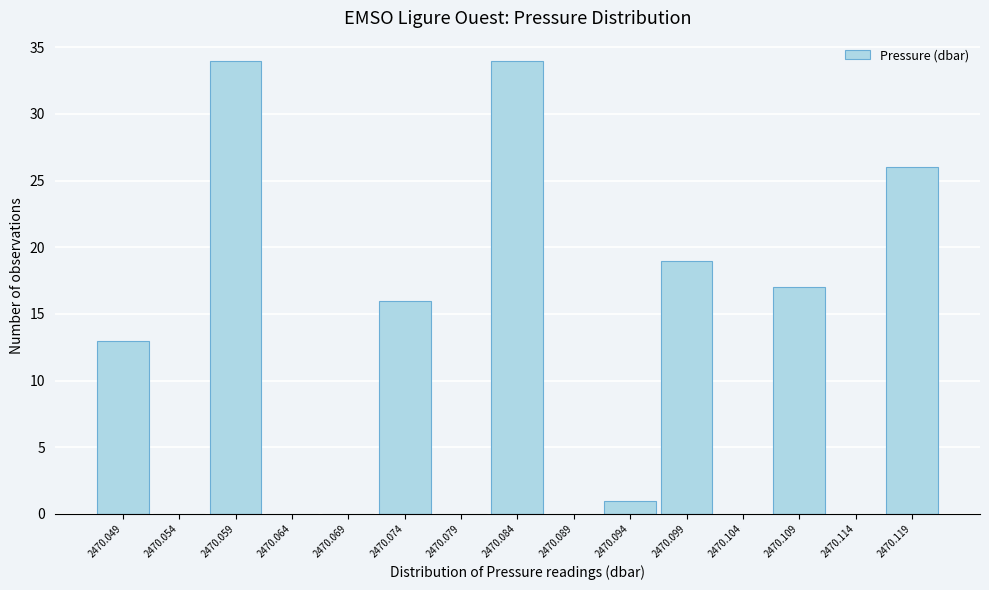

Reading left to right, extract all data points from this chart.

2470.049=13	2470.054=0	2470.059=34	2470.064=0	2470.069=0	2470.074=16	2470.079=0	2470.084=34	2470.089=0	2470.094=1	2470.099=19	2470.104=0	2470.109=17	2470.114=0	2470.119=26